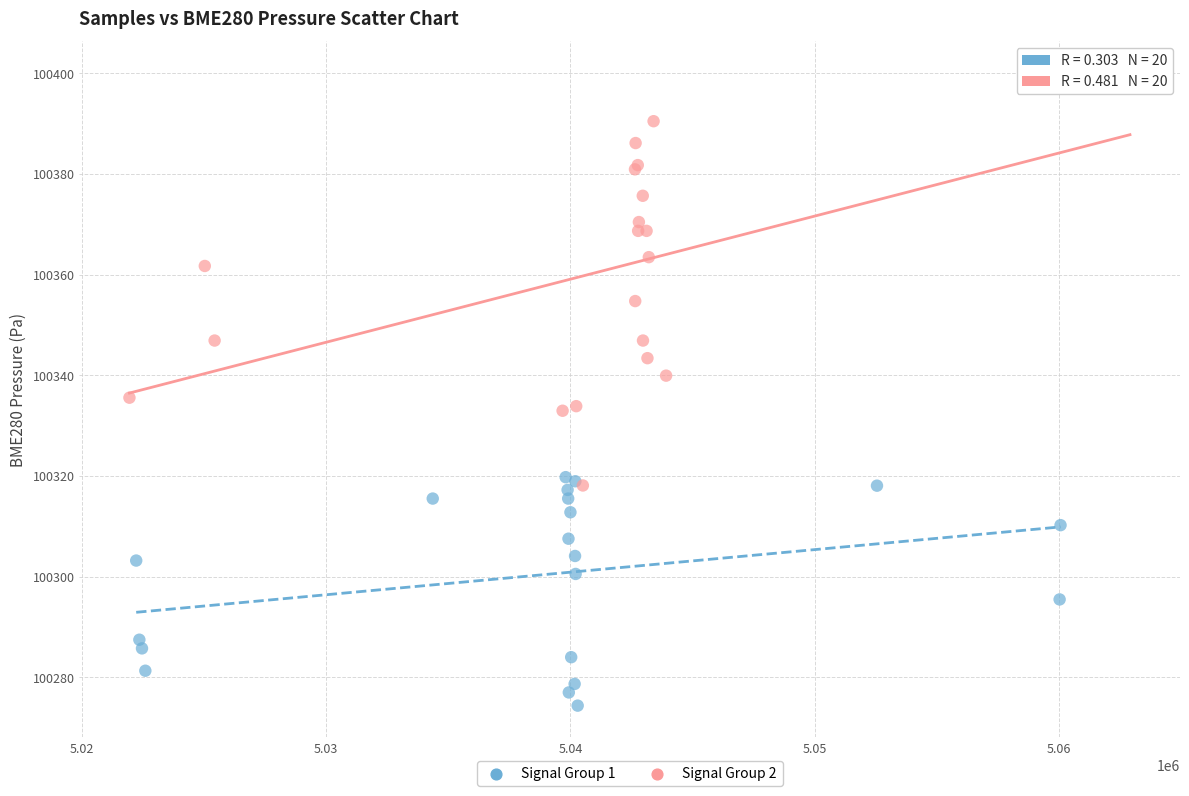

What are all the series names shown in the legend?

Signal Group 1, Signal Group 2